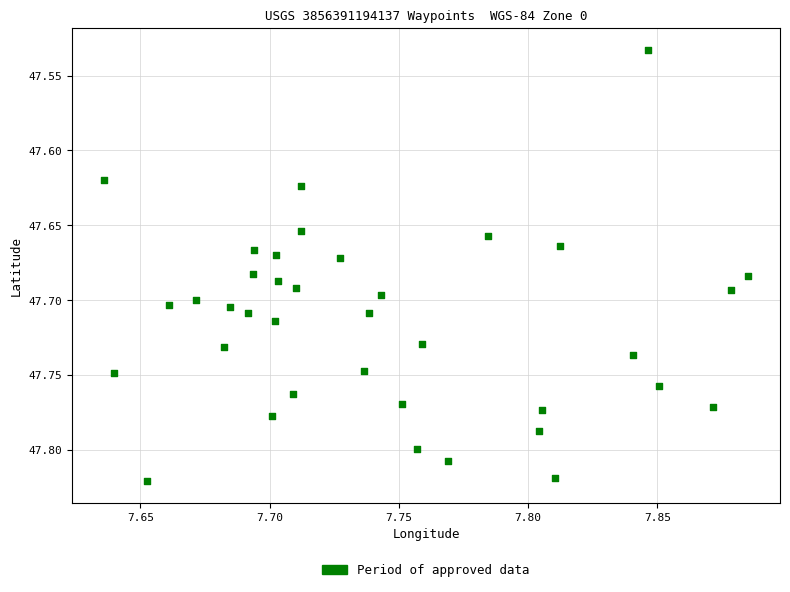

How many data points are displayed?

37